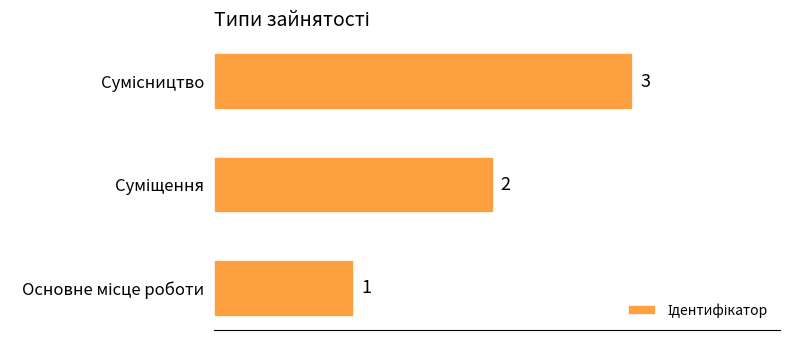

What is the sum of all values?

6